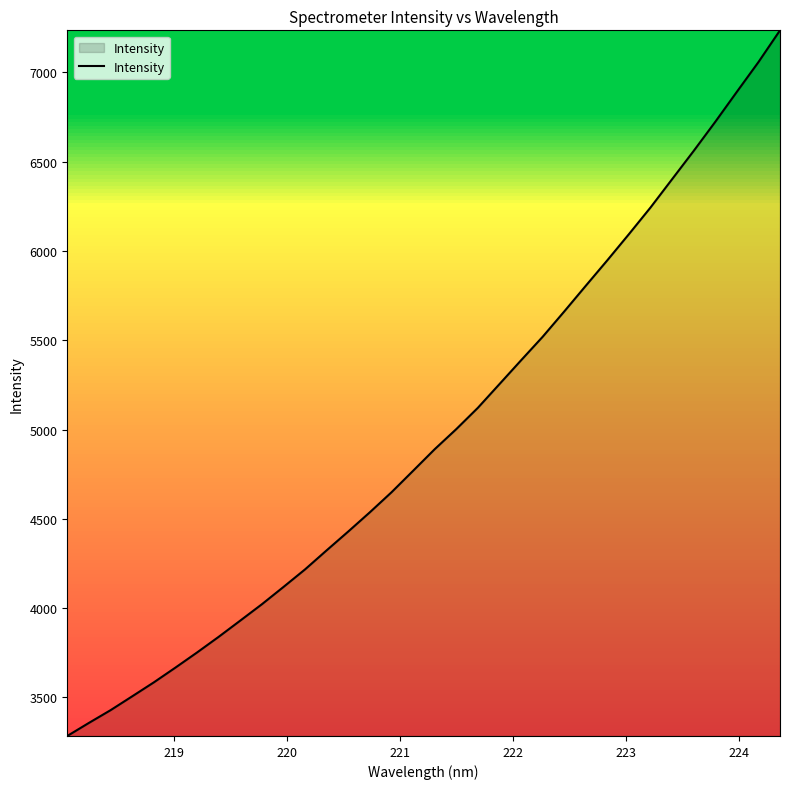

What is the average value?

4976.9